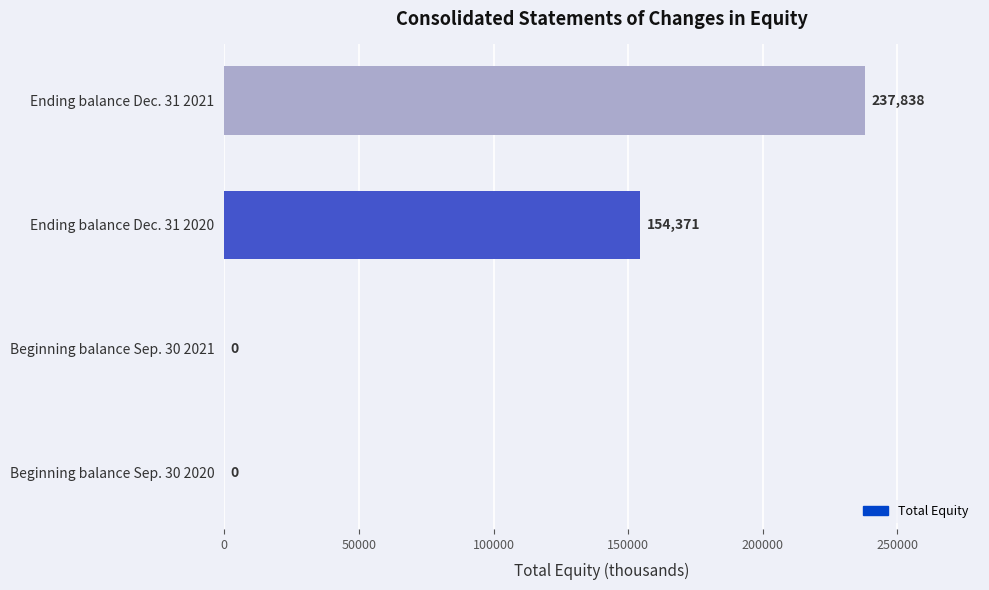

At which category does the chart reach its peak across all series?

Ending balance Dec. 31 2021